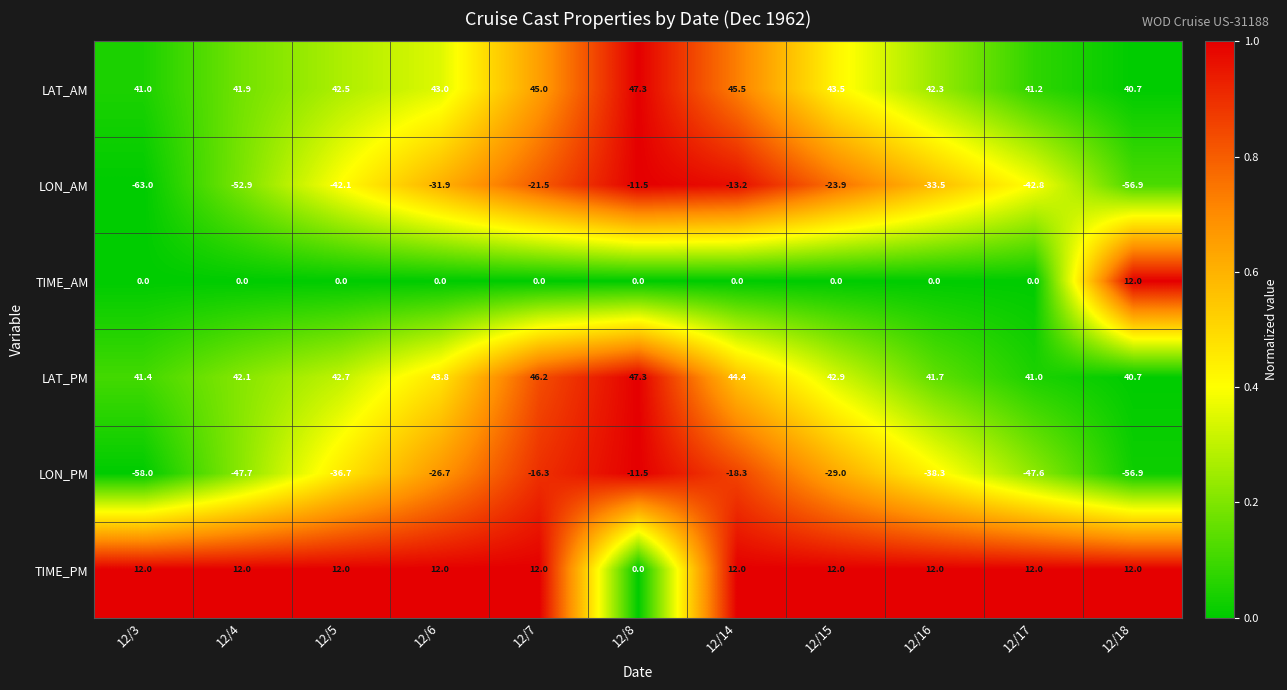

At how many categories does at least one series exceed 0?

11